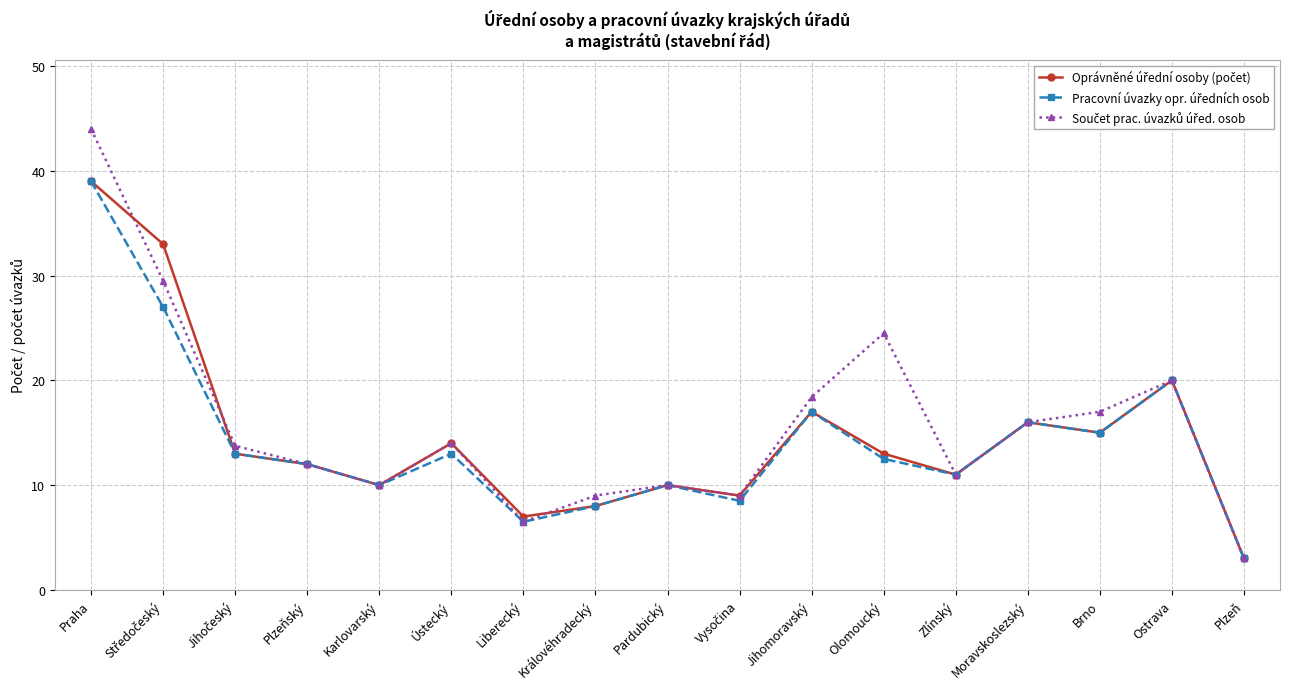

At which category is the sum across all series the highest?

Praha